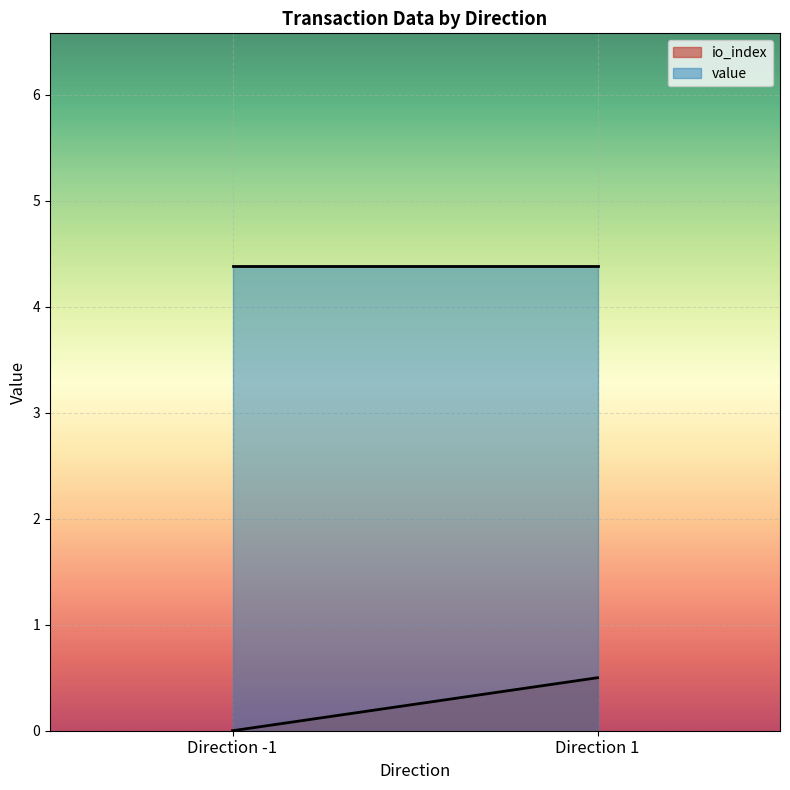

Which series has the largest range (max minus min)?

io_index